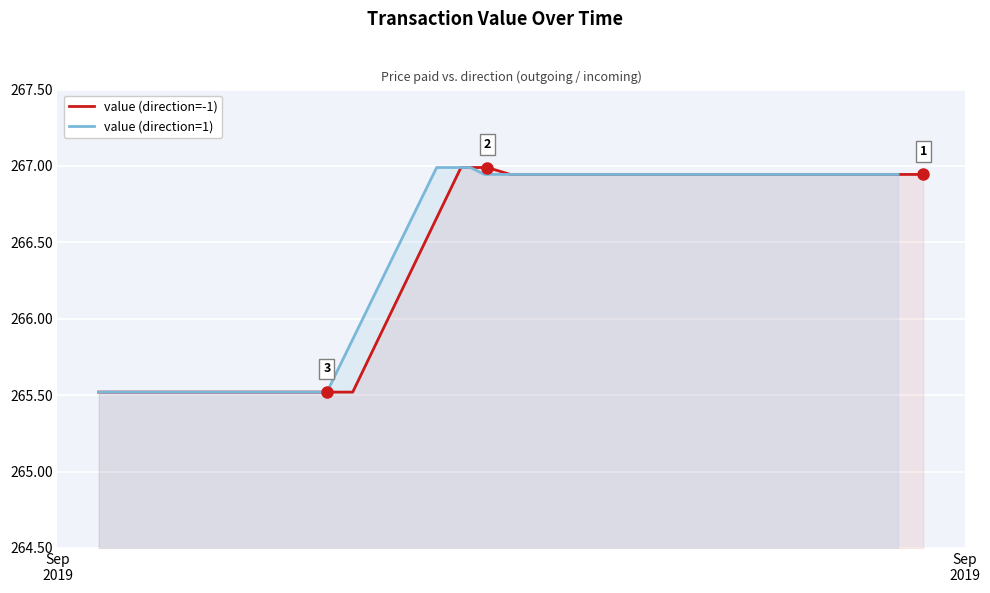

What is the average value of the value (direction=-1) series?

265.8